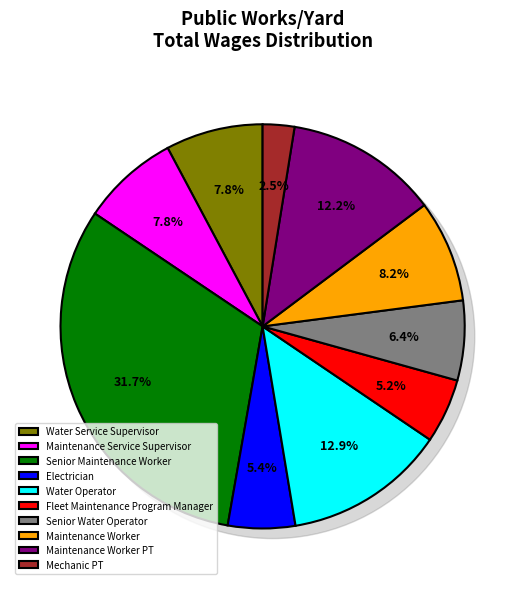

Which category has the smallest portion of the pie?

Mechanic PT